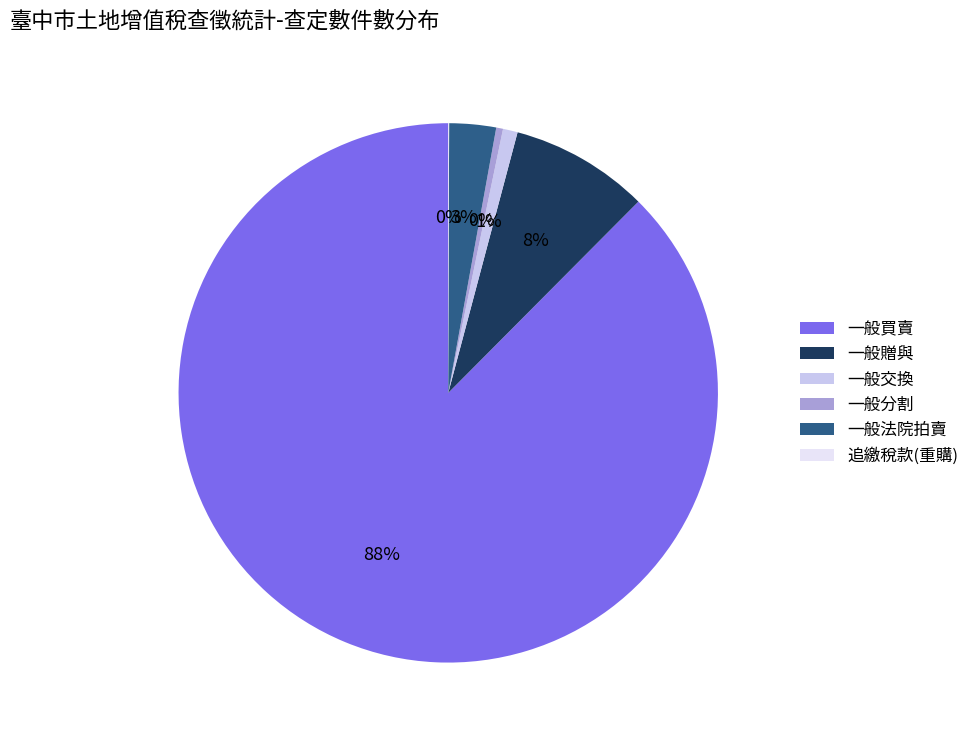

Between 一般分割 and 一般法院拍賣, which is larger?

一般法院拍賣